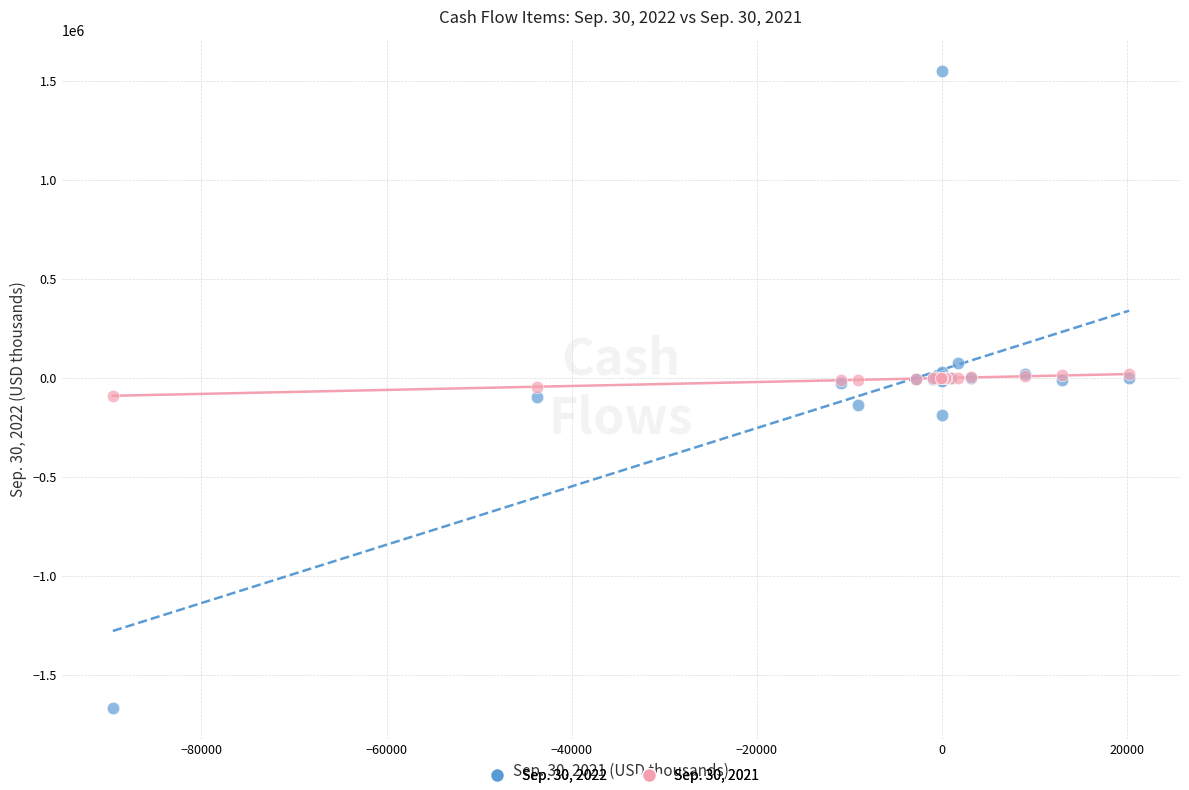

Which series has the widest spread of Y values?

Sep. 30, 2022